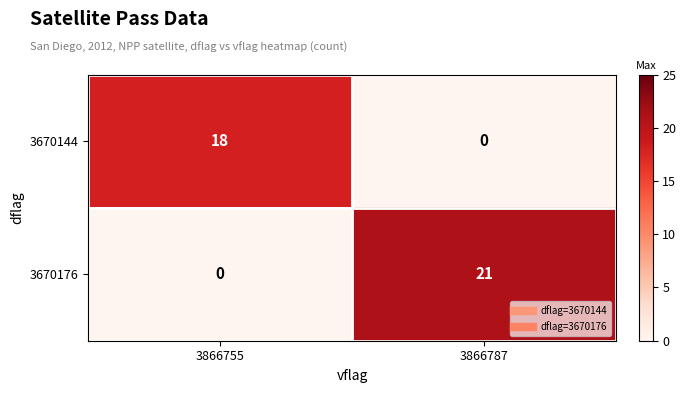

Rank the series by their maximum value, from highest to lowest.

3670176, 3670144